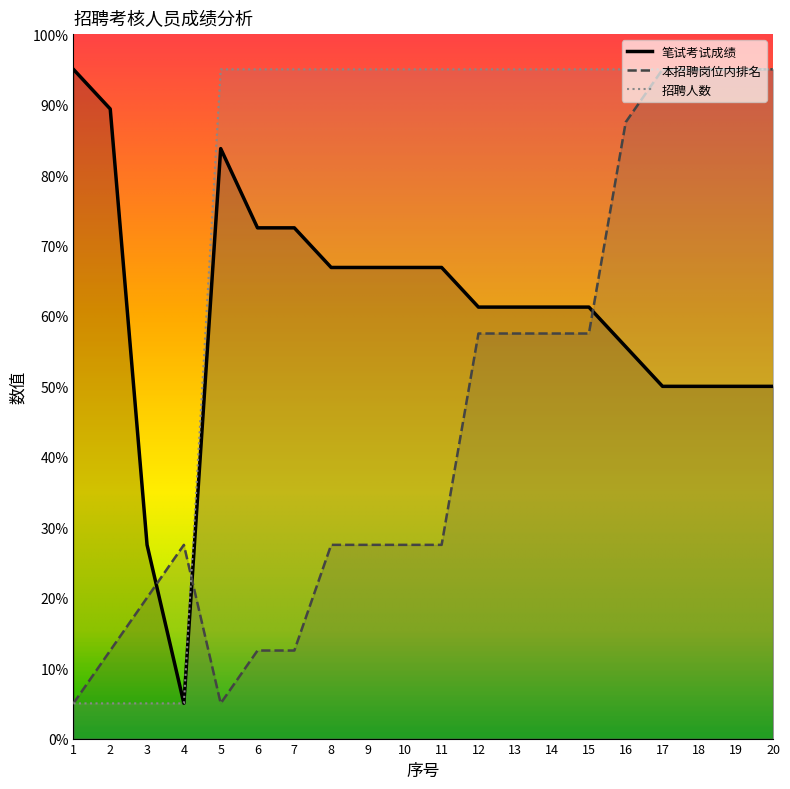

Rank the series by their average value, from highest to lowest.

招聘人数, 笔试考试成绩, 本招聘岗位内排名